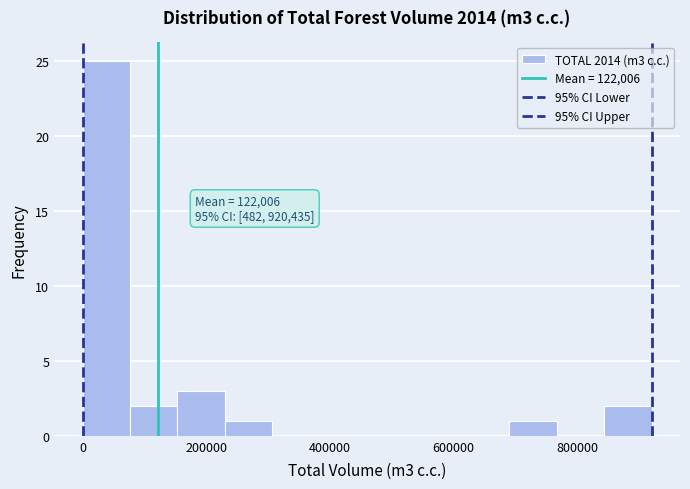

Around what value on the x-axis is the tallest bar? Give the approximate position of its centre, as read against the axis.

40000